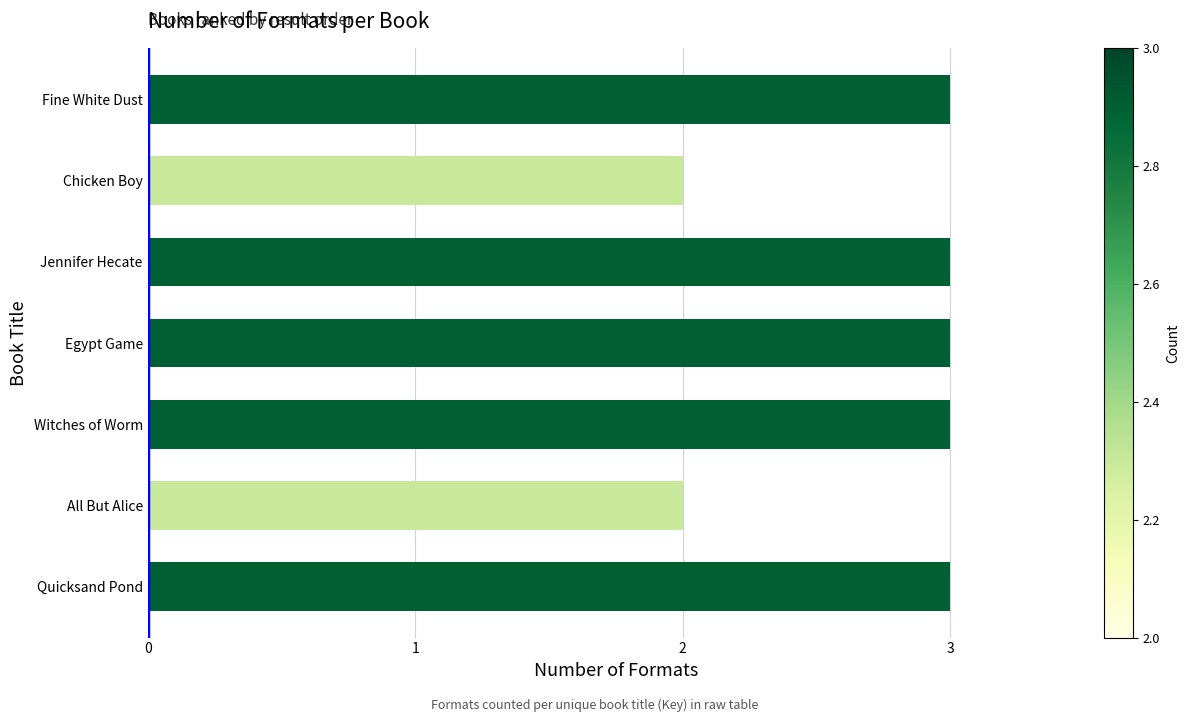

Are the bars grouped side by side (vs. stacked)?

No